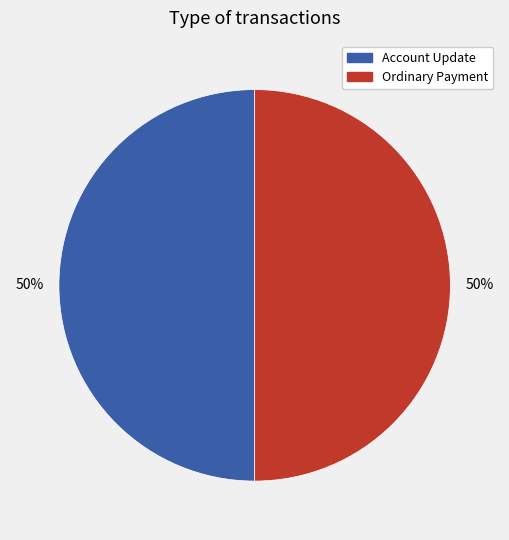

The Ordinary Payment slice represents 50% of the pie. True or false?

True